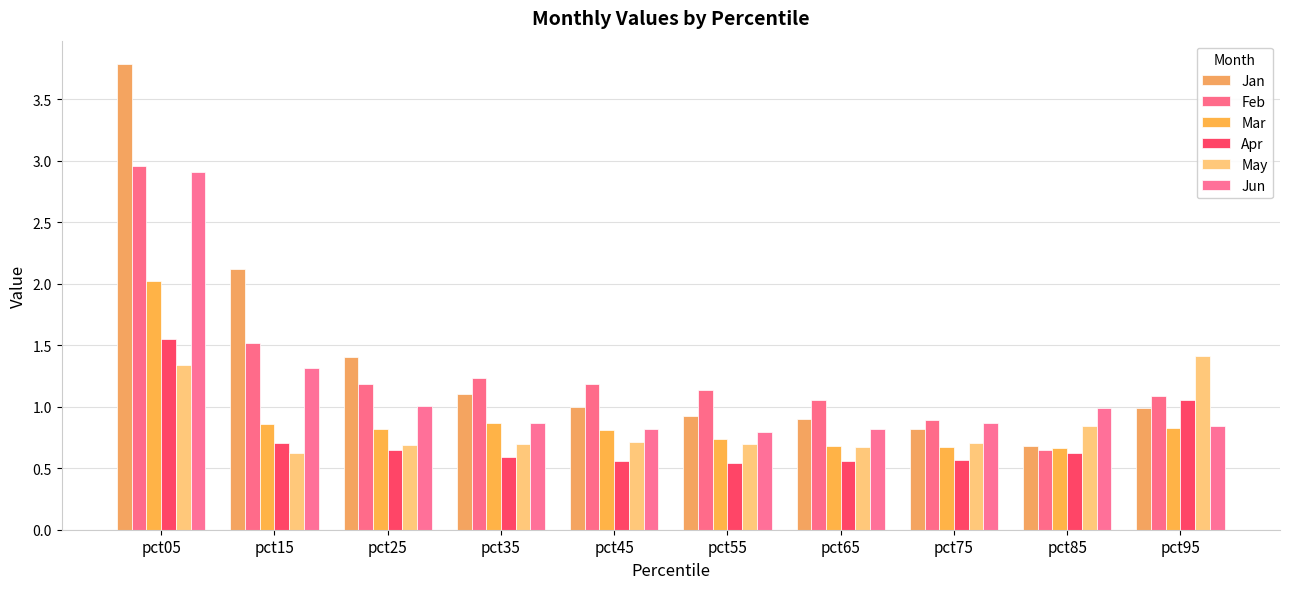

How many categories are shown in the chart?

10